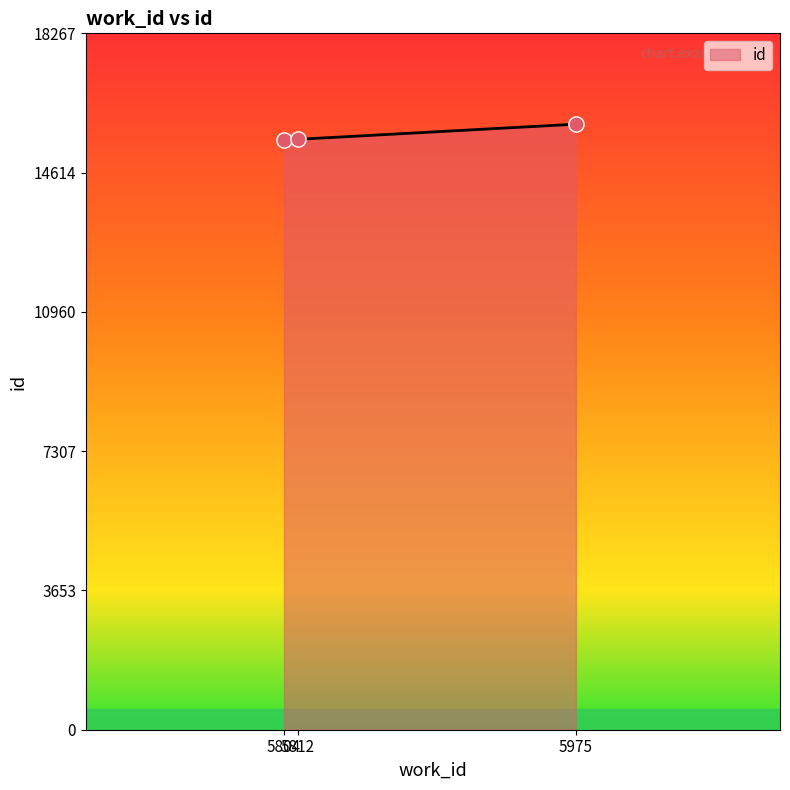

Approximately how many times larger is the value at 5804 compared to 5812?

1.0